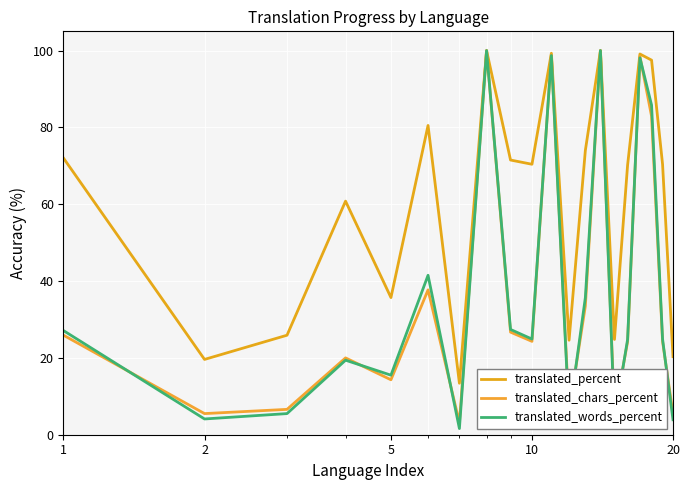

Does the chart display data point markers on the line(s)?

No